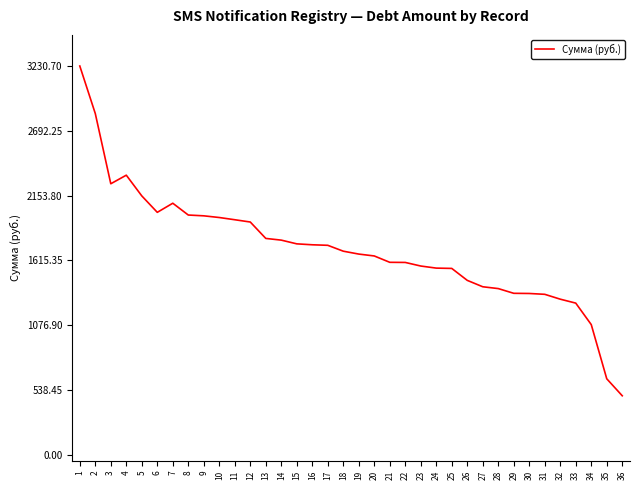

At which category does the chart reach its minimum across all series?

36